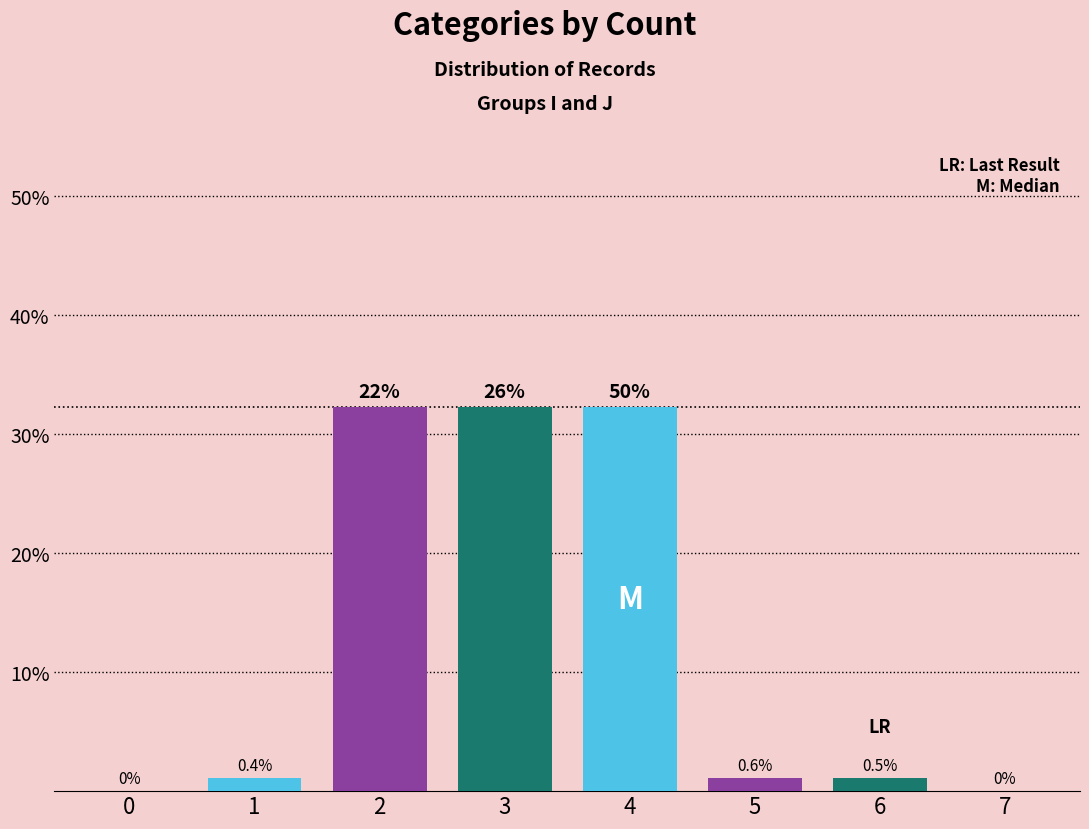

What is the maximum value shown in the chart?

32.3